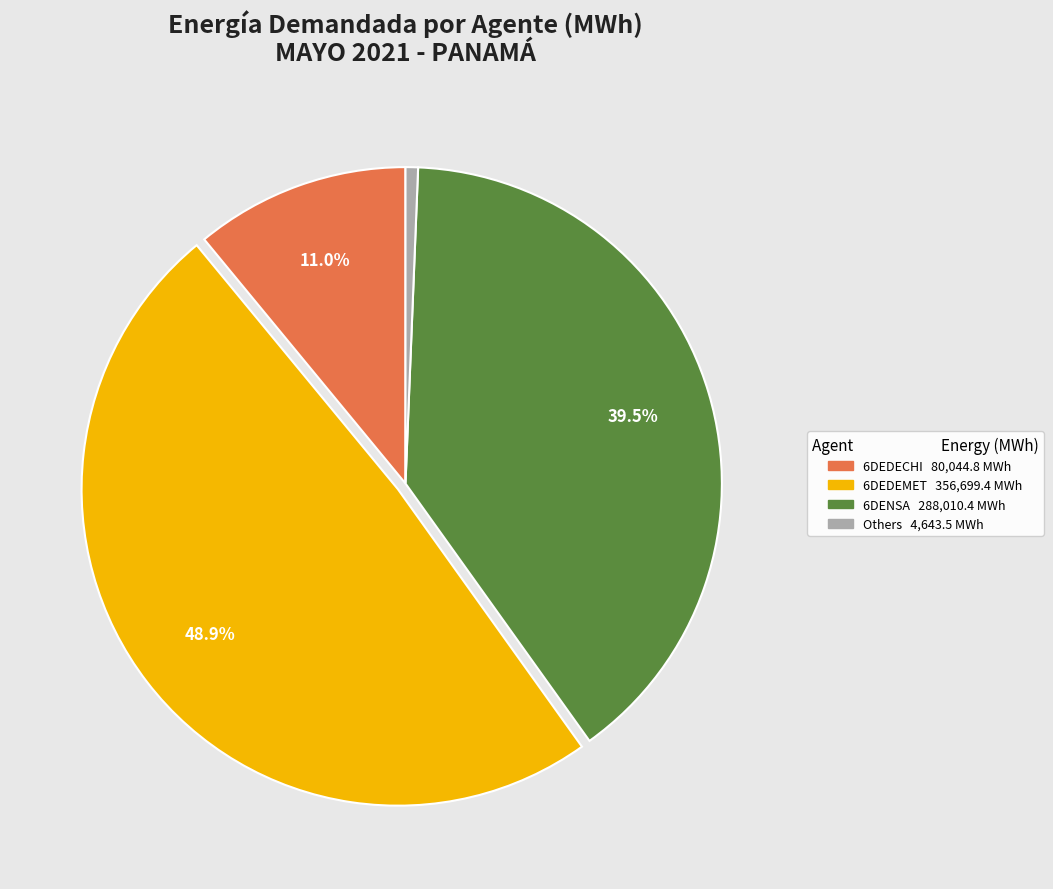

To the nearest percent, what is the difference between the largest and smallest slice percentages?

48%